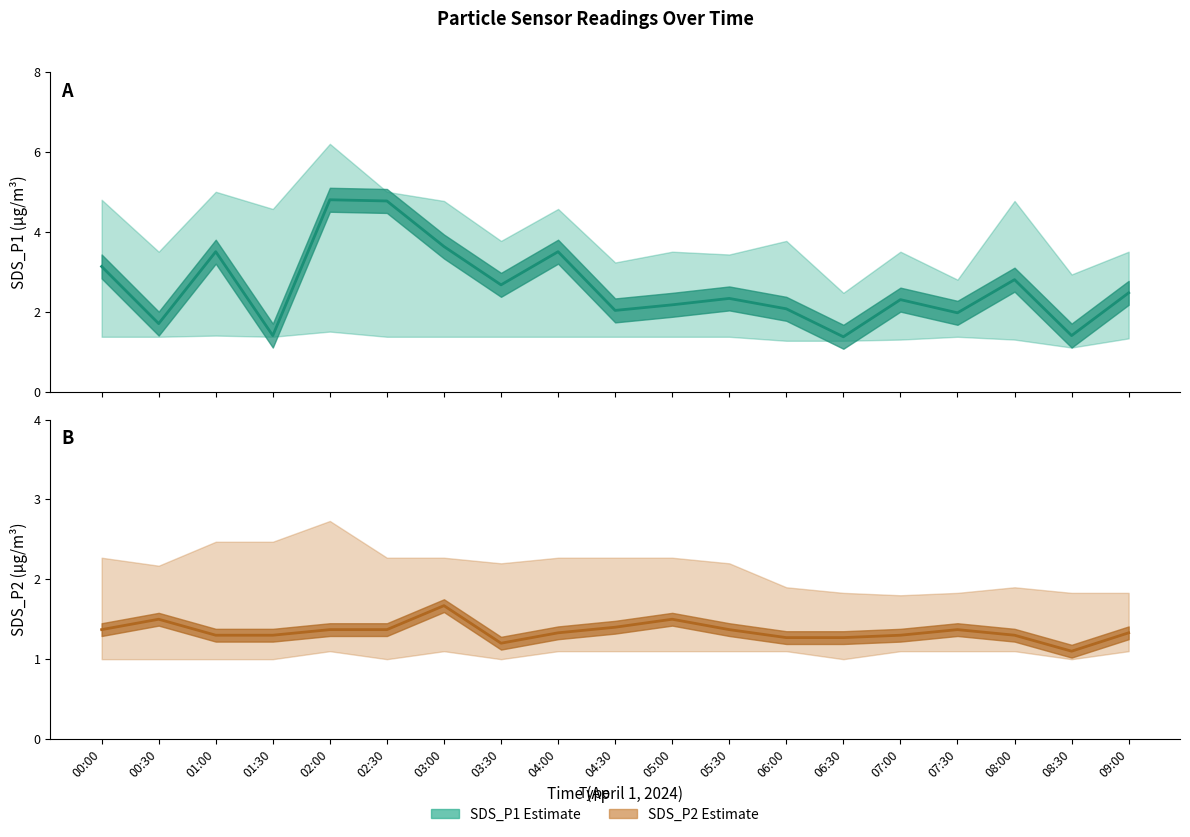

In SDS_P1 Estimate, how many points are higher than both neighbors (excluding endpoints)?

6